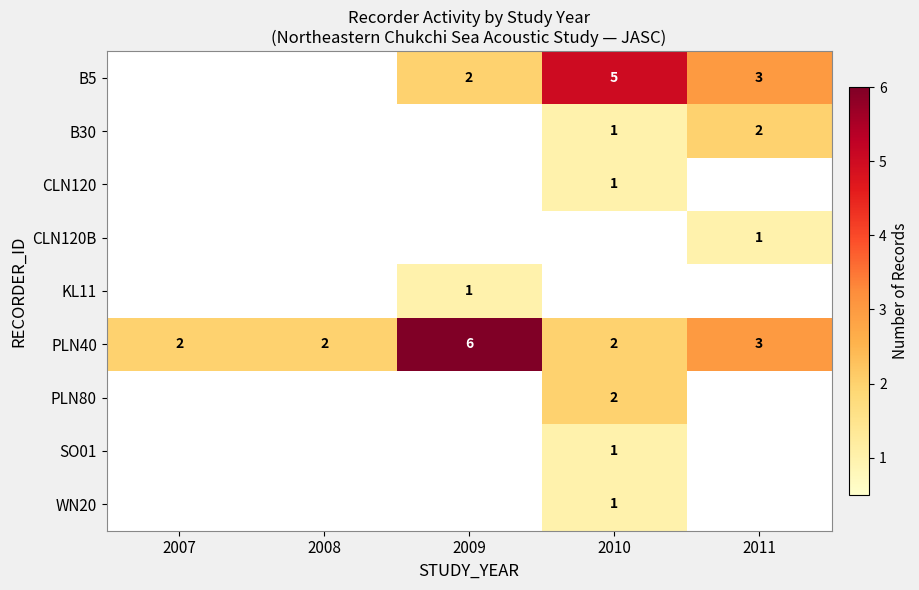

The PLN40 series shows 2 at 2008. True or false?

True